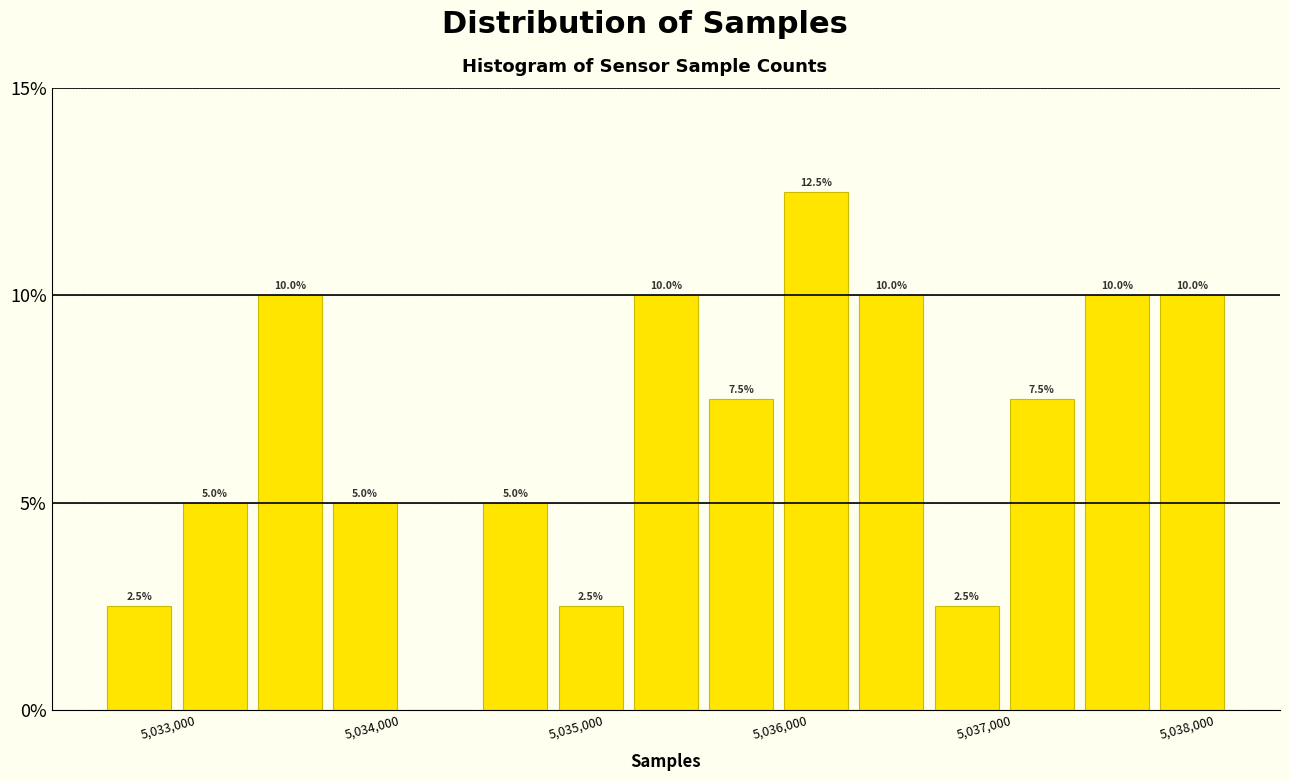

Read against the x-axis, roughly where is the centre of the tallest bar?

5036000